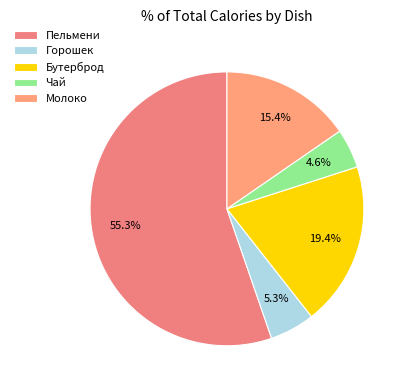

What is the majority slice?

Пельмени